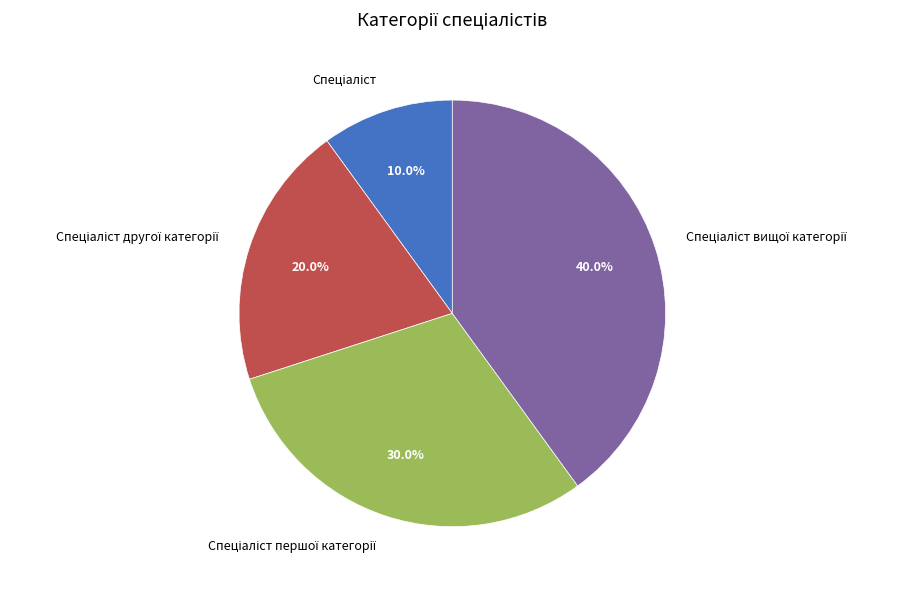

Is there any slice that represents more than half of the pie?

No